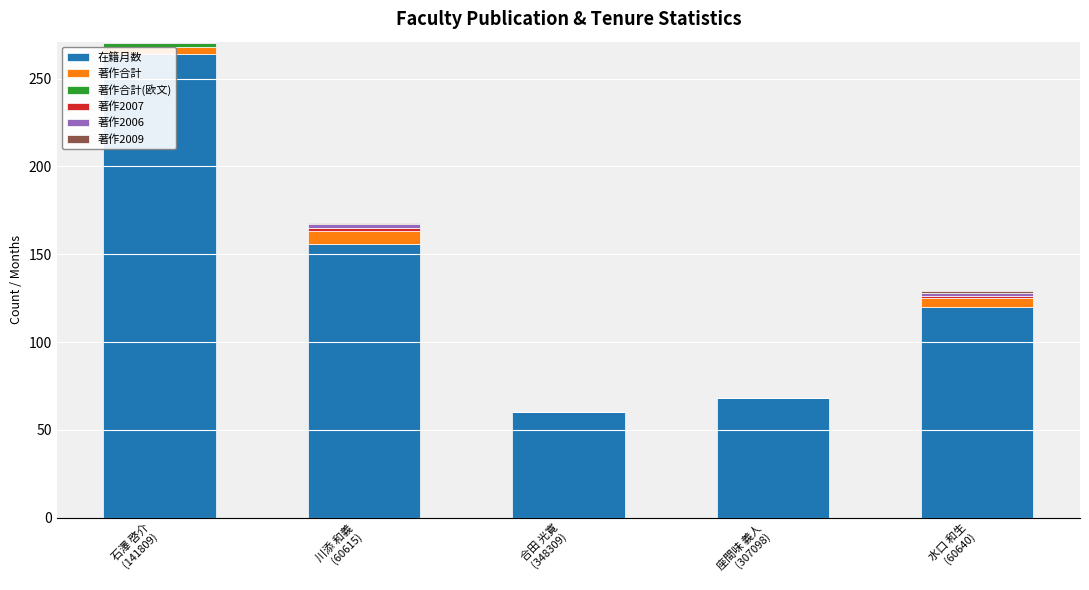

What position from the left is 川添 和義
(60615)?

2